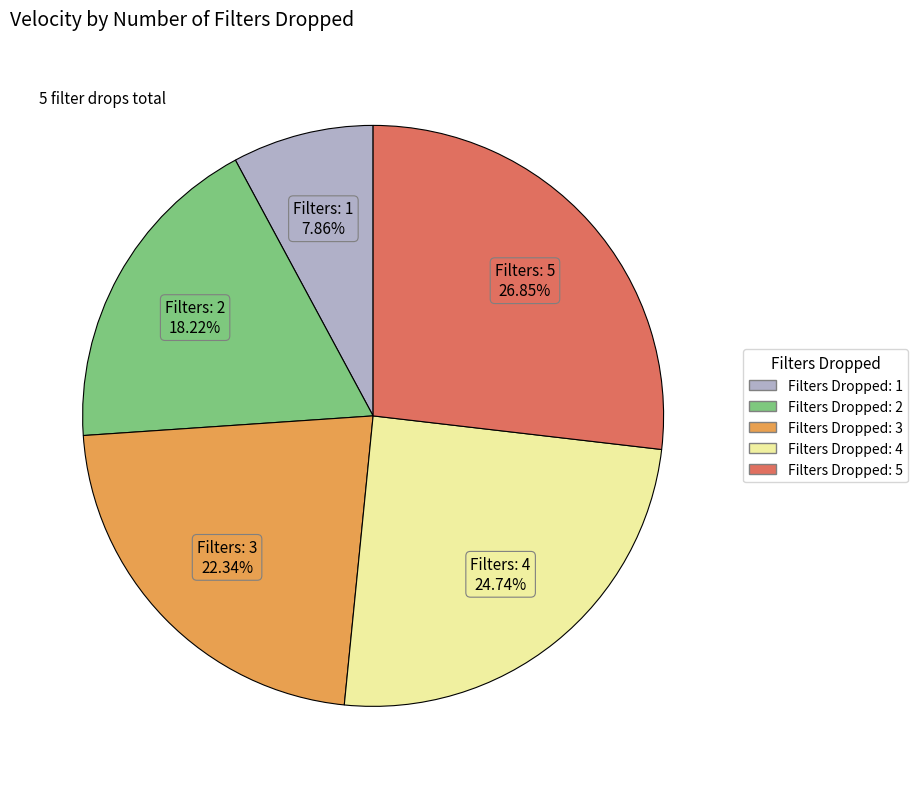

Is there any slice that represents more than half of the pie?

No